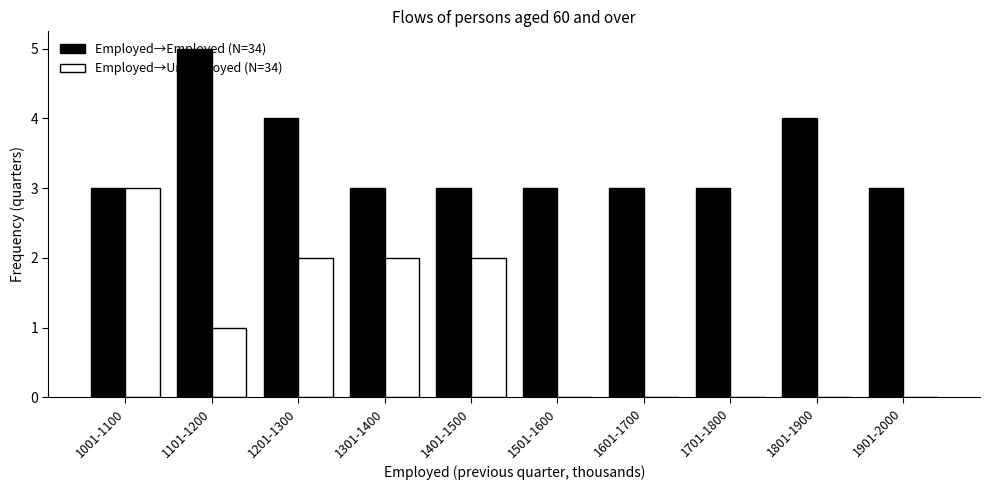

Is it true that Employed→Unemployed (N=34) equals 0 at 1801-1900?

True